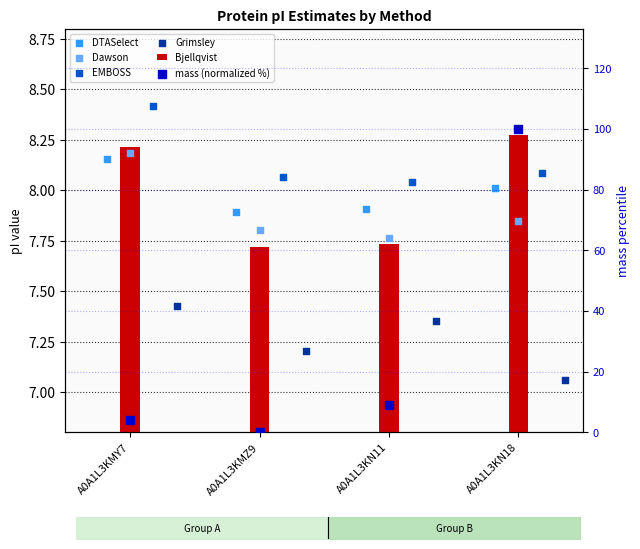

At how many categories does at least one series exceed 72?

1